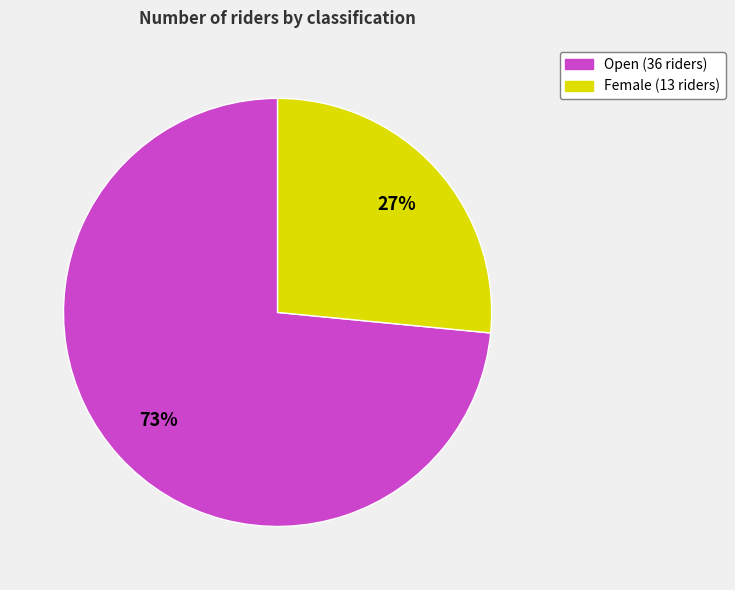

What is the smallest slice in the pie chart?

Female